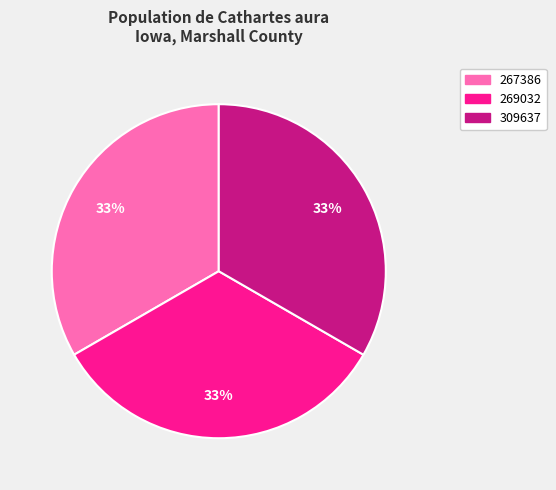

Approximately how many times larger is the value at 309637 compared to 267386?

1.0